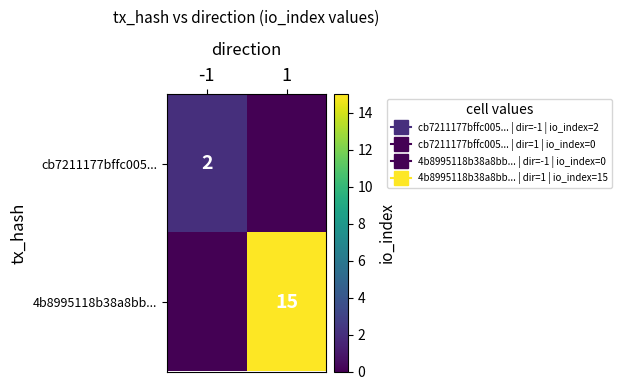

Is it true that 4b8995118b38a8bb... equals 0 at -1?

True